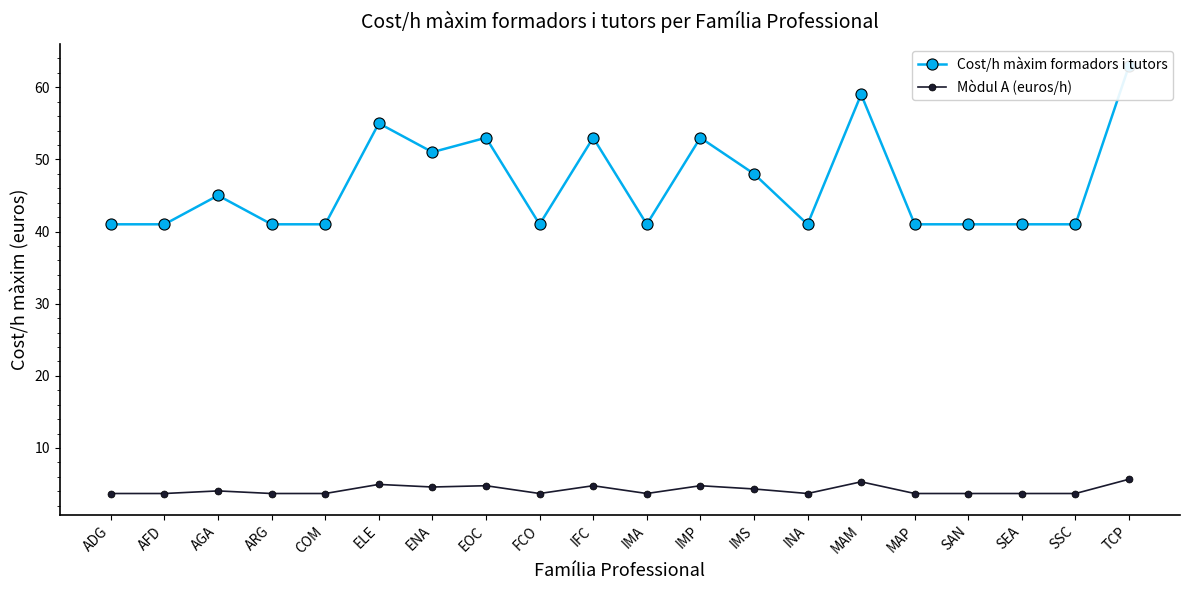

At which category does the chart reach its peak across all series?

TCP